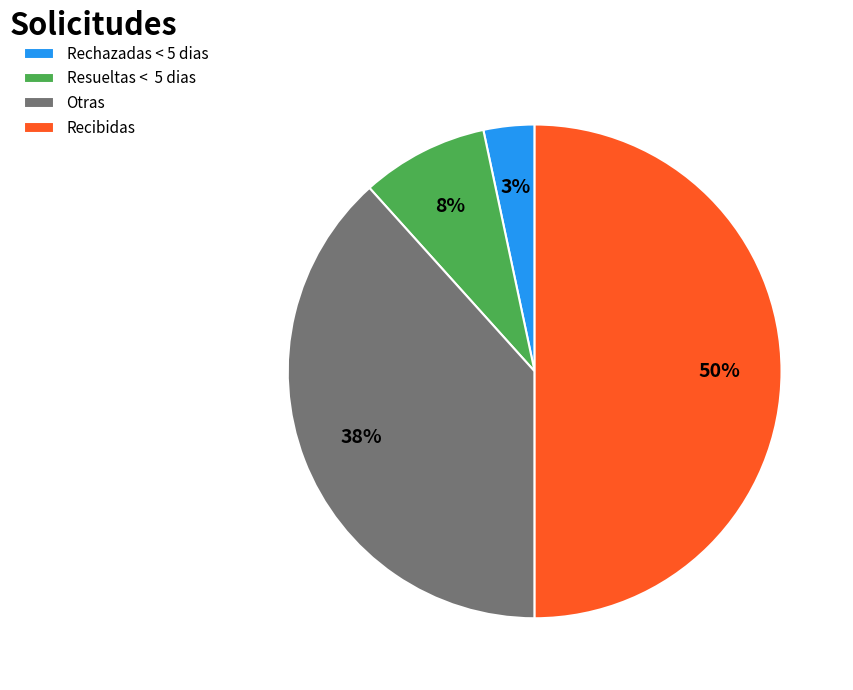

To the nearest percent, what is the difference between the largest and smallest slice percentages?

47%